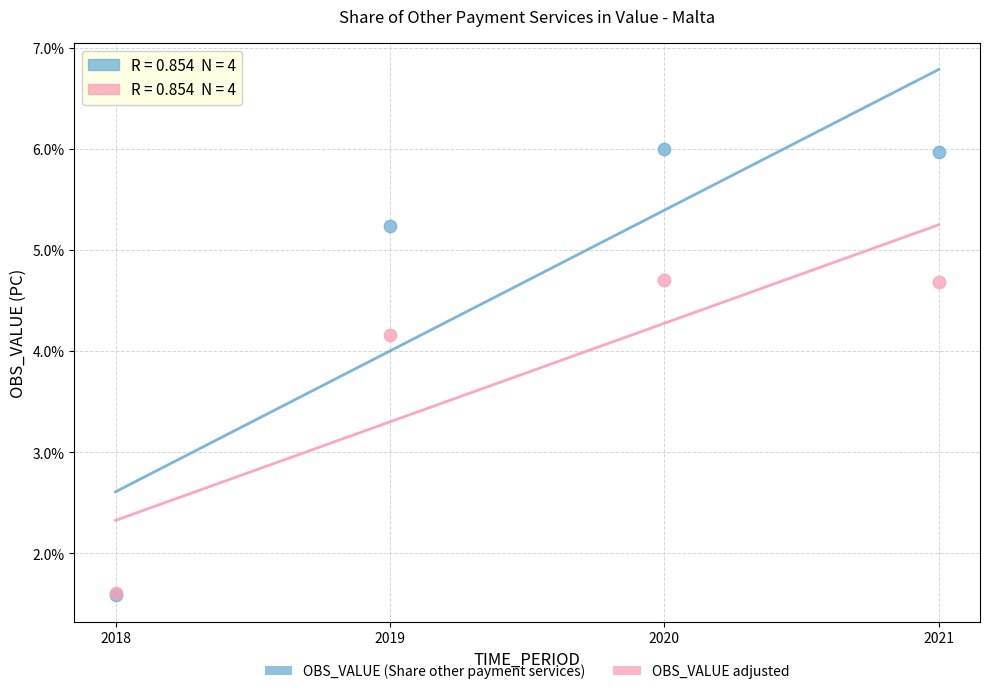

Across all series, what Y value is closest to 3?

4.2